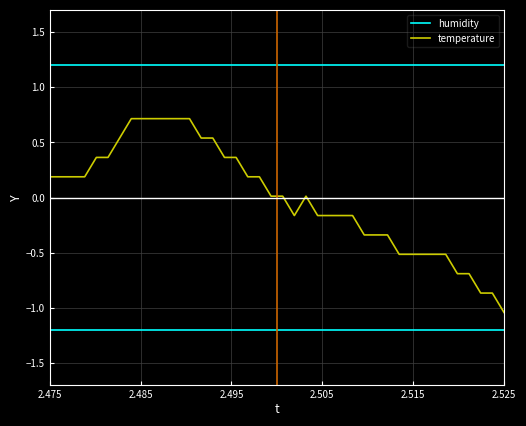

True or false: temperature and humidity intersect in this chart.

False